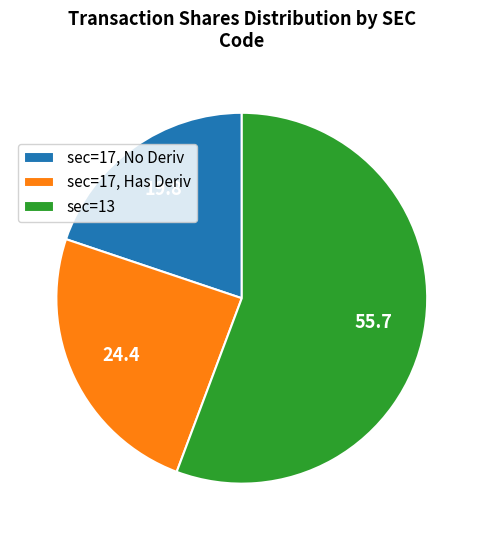

Which category accounts for the majority?

sec=13